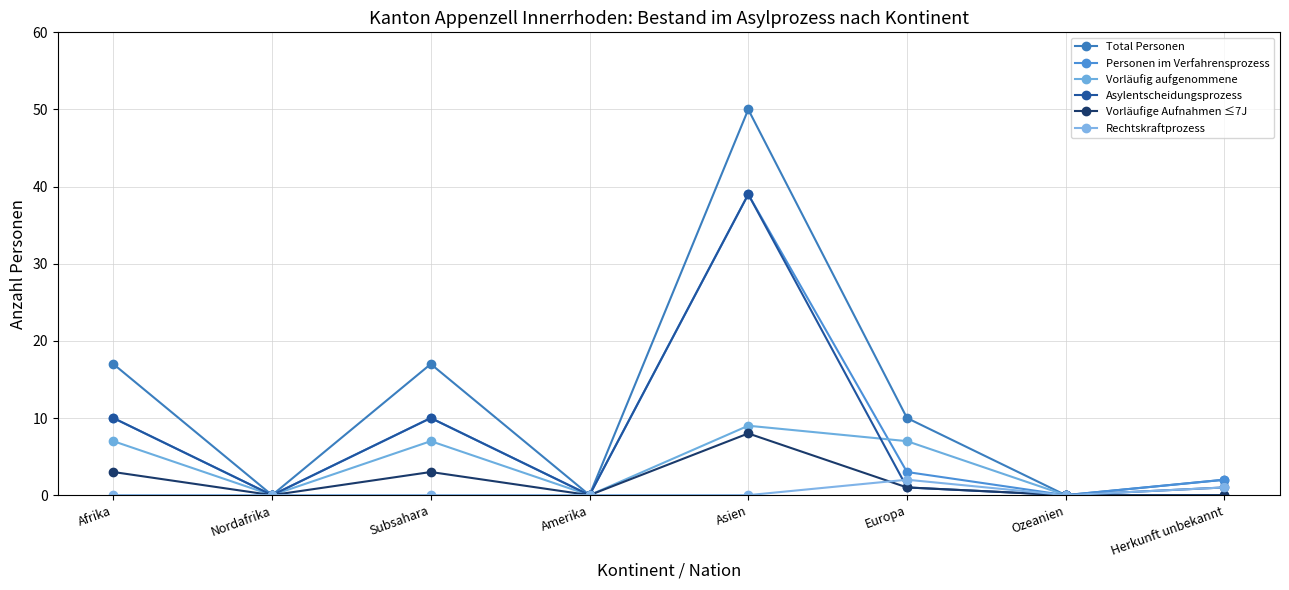

How many lines are shown in the chart?

6